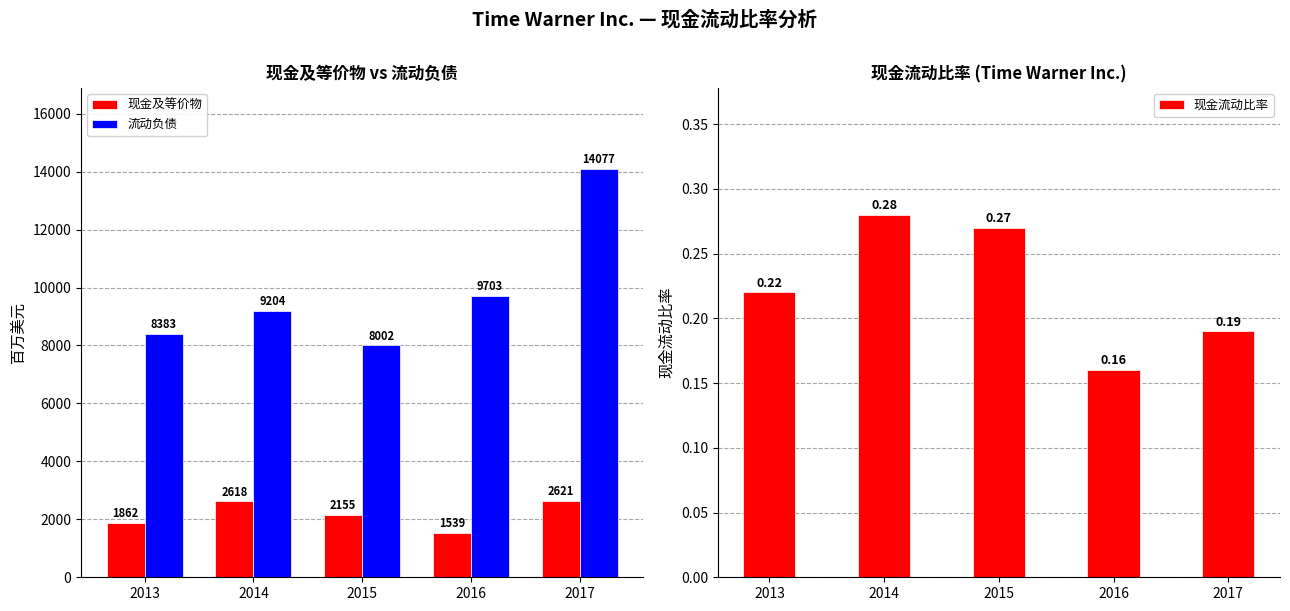

Rank the series at 2017 from lowest to highest value.

现金流动比率, 现金及等价物, 流动负债